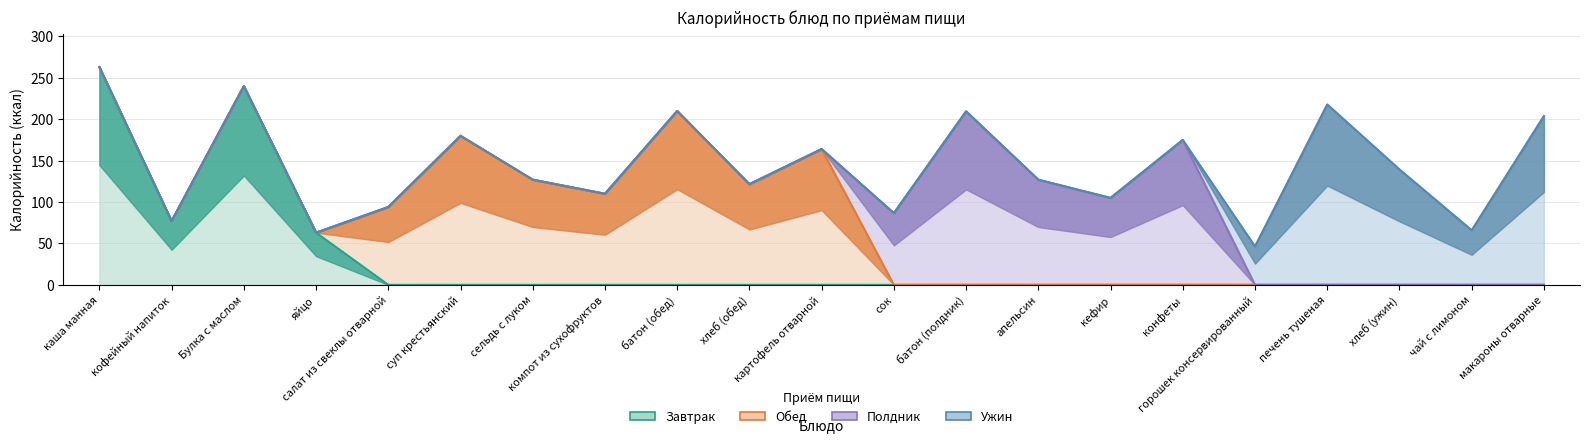

At каша манная, list the series in order from smallest to largest.

Обед, Полдник, Ужин, Завтрак